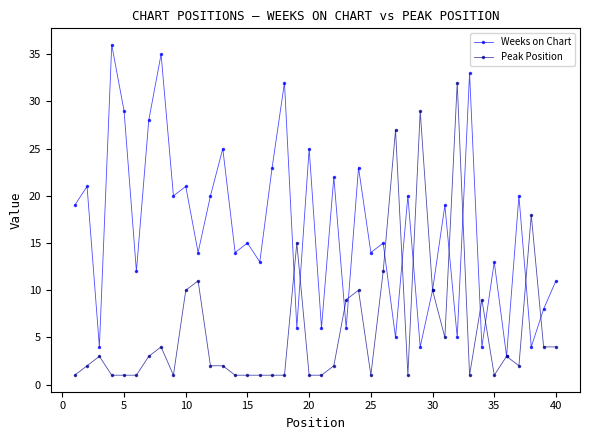

What is the value of the Weeks on Chart point at the 16th from the left?

13